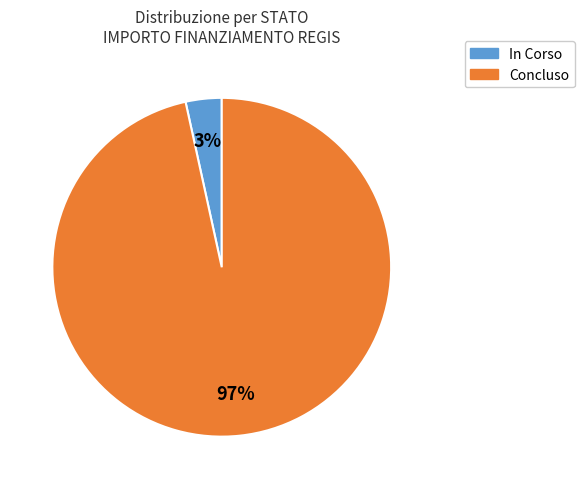

To the nearest percent, what percentage of the pie is In Corso?

3%